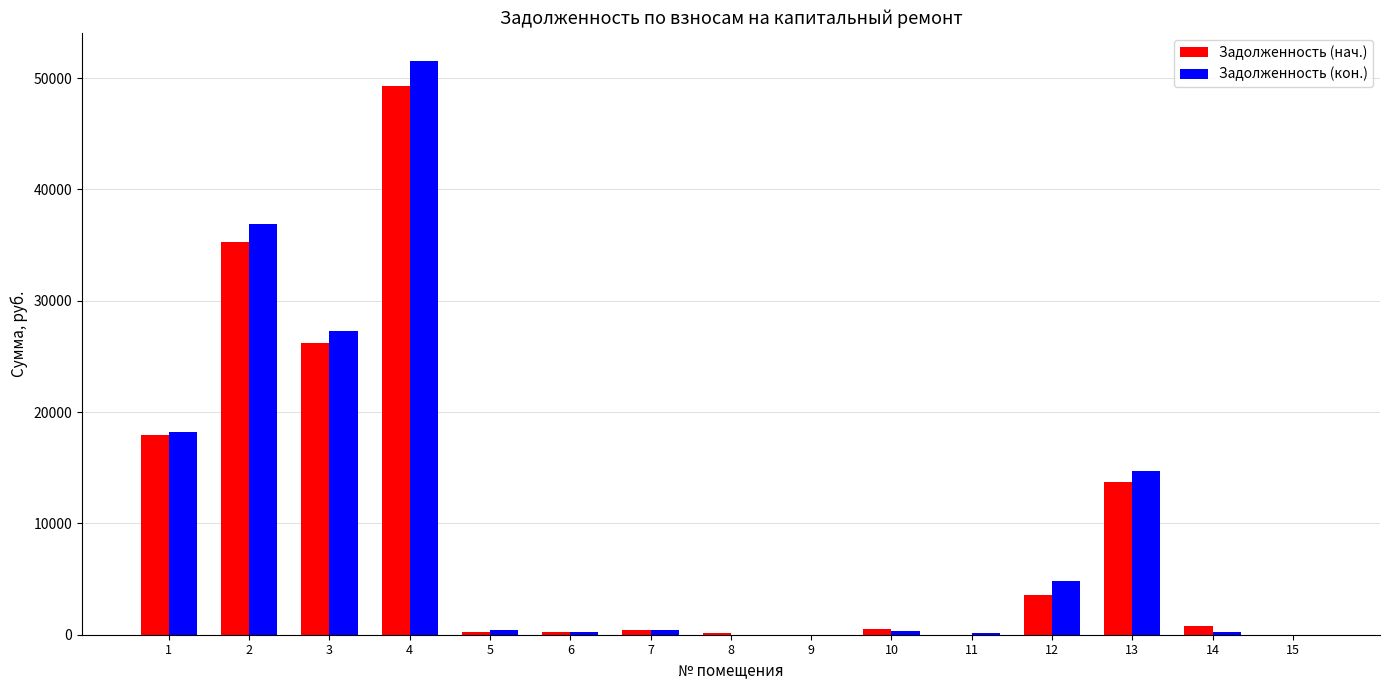

Are the bars horizontal?

No